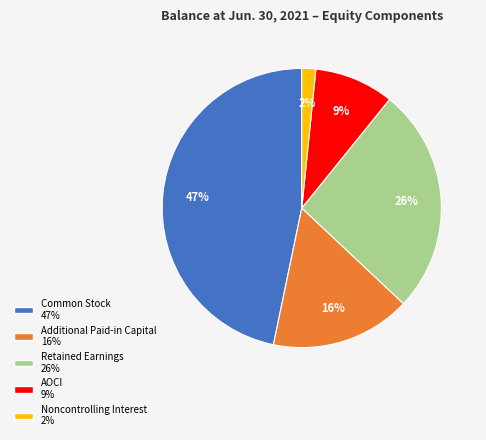

To the nearest percent, what portion does Retained Earnings represent?

26%